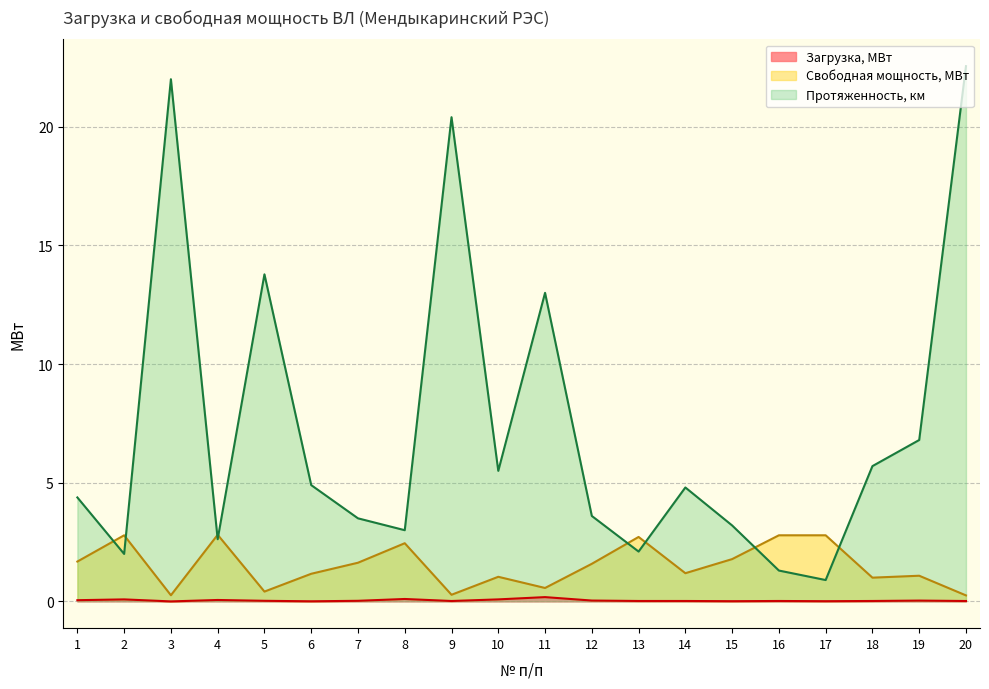

What is the difference between the maximum and minimum values in the Свободная мощность, МВт series?

2.6